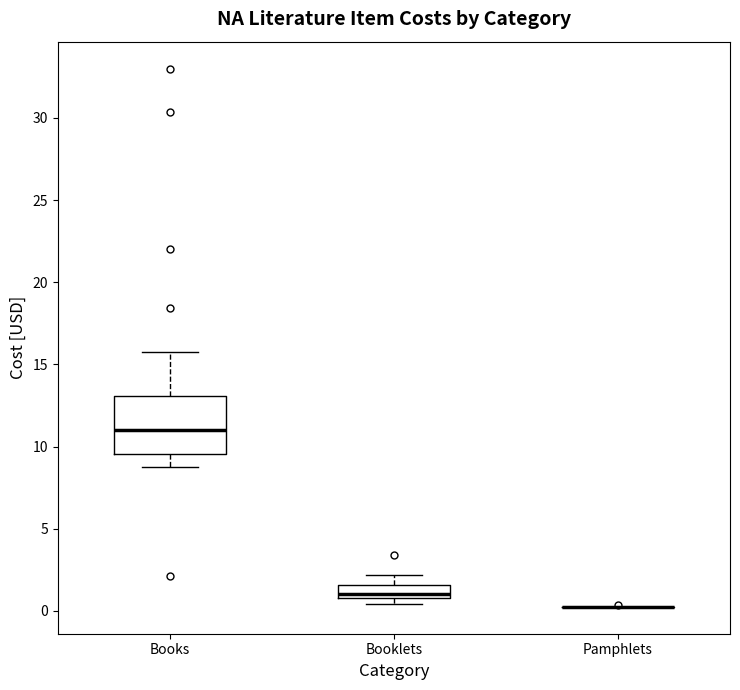

Where does the upper whisker of the box for Books end on the y-axis? The values are not printed on the chart, so give them approximately, as read against the axis.

16.0